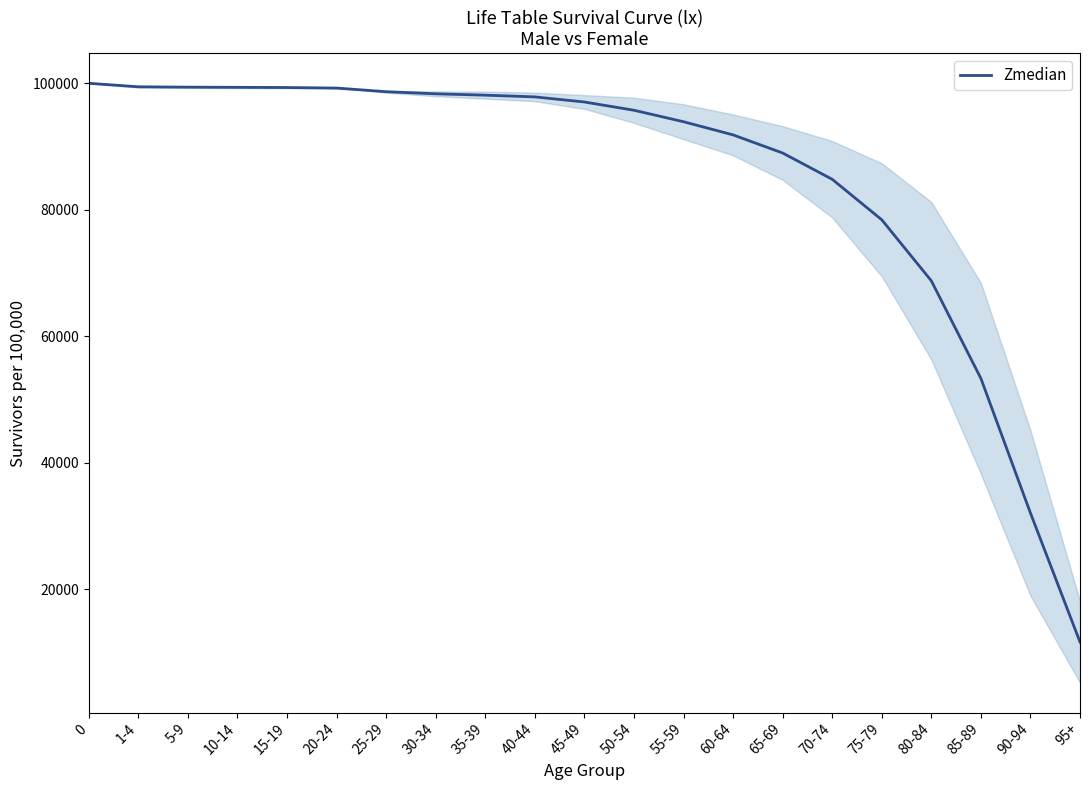

What is the change in value from 0 to 85-89?

-46668